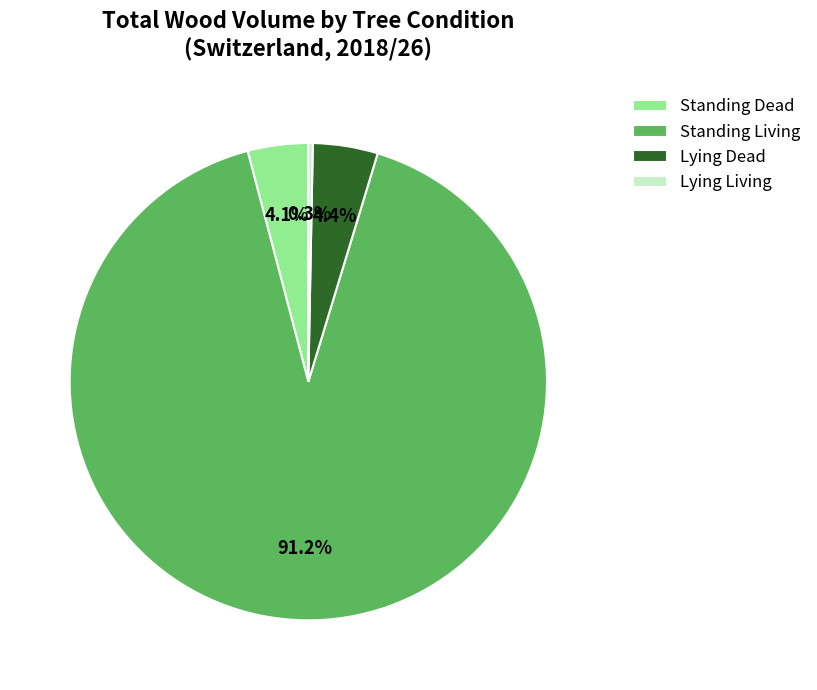

What is the total percentage of Lying Dead and Standing Living?

95.6%